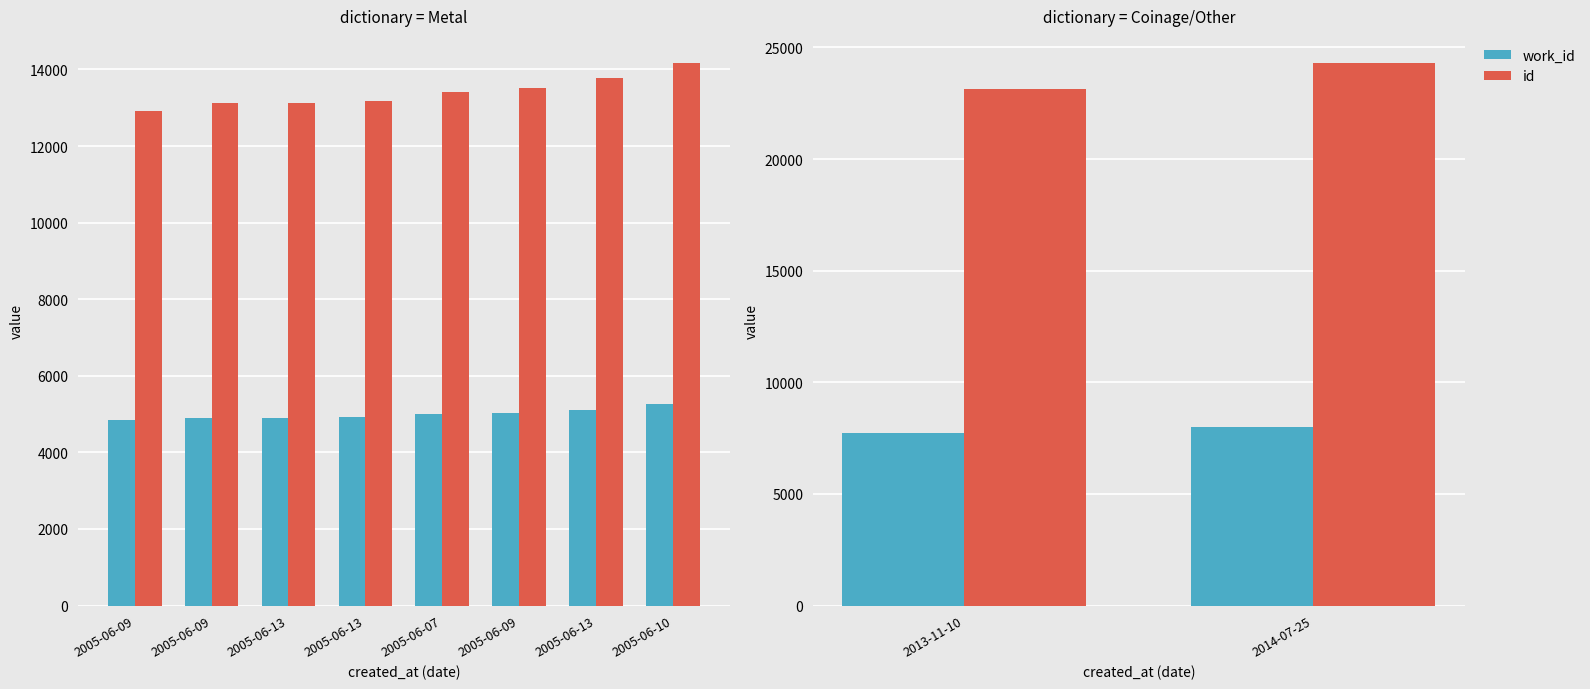

What is the average value of the work_id series?

7867